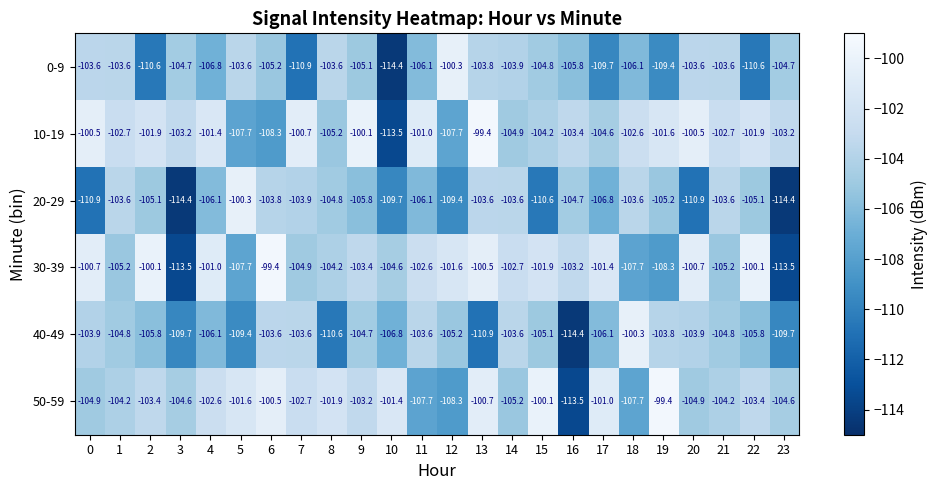

What is the sum of the 0-9 values at 23 and 21?

-208.3